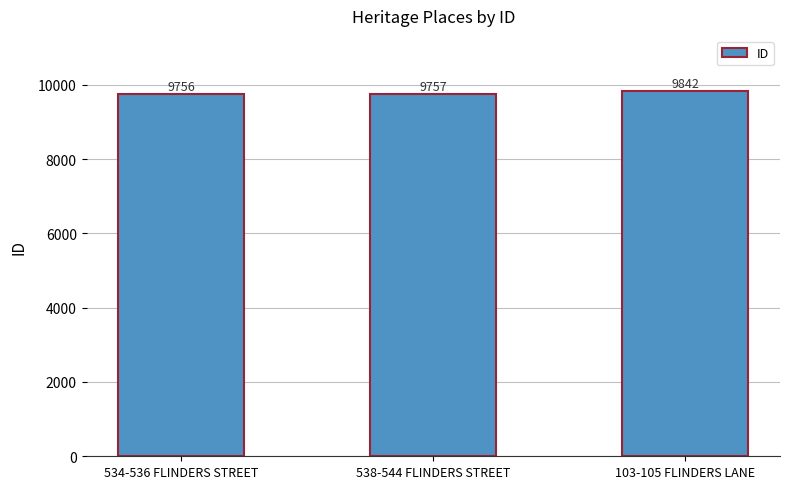

Is it true that the value at 538-544 FLINDERS STREET is 9757?

True